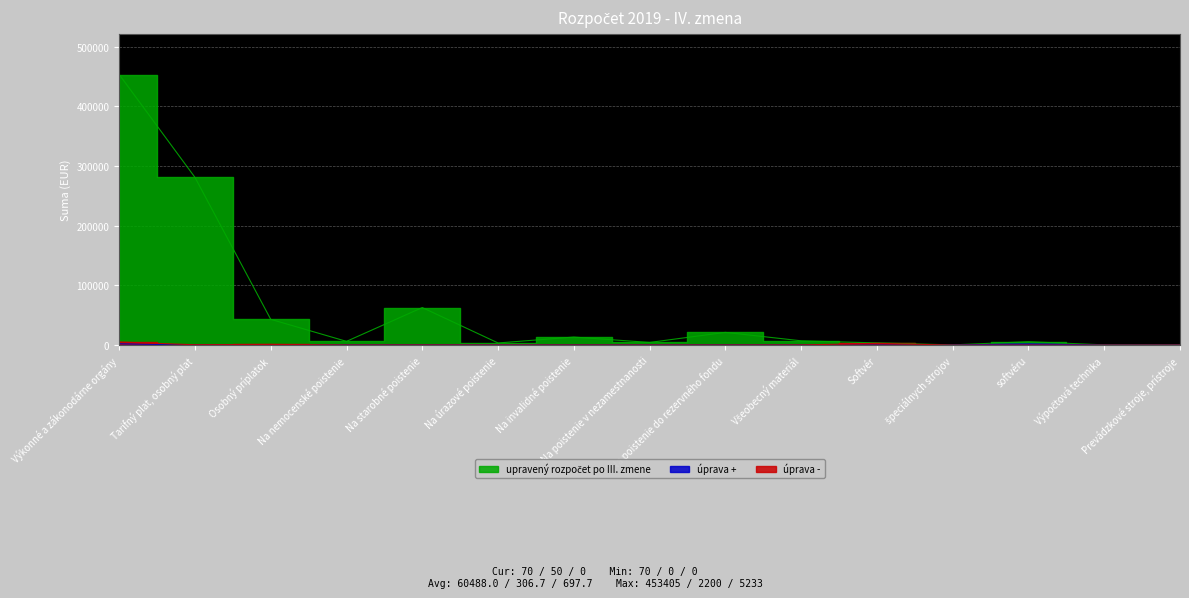

Is it true that úprava - equals 68 at Na starobné poistenie?

False